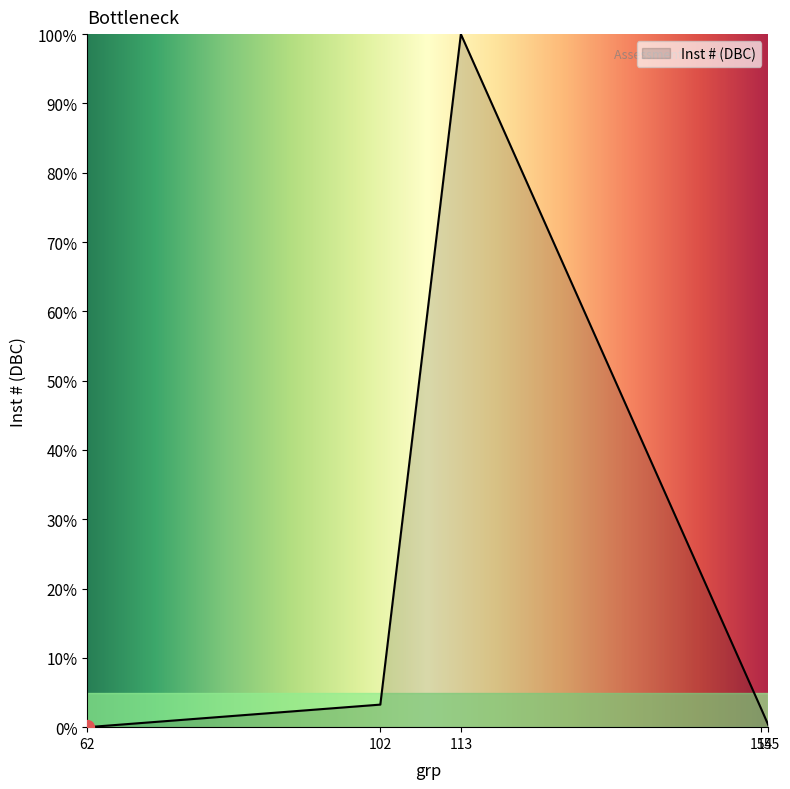

Count the number of data series in this chart.

1